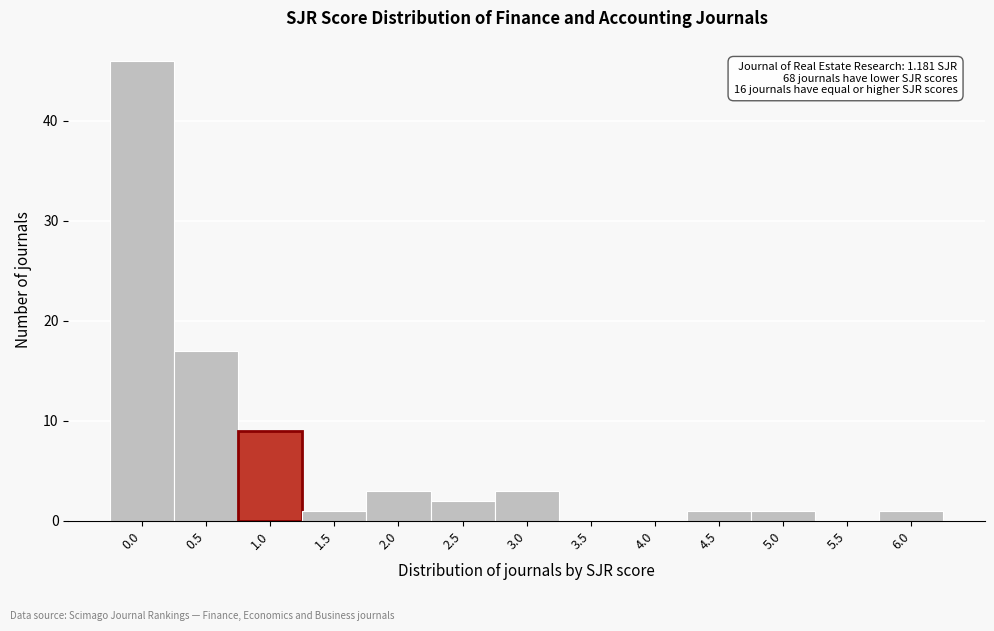

Reading left to right, extract all data points from this chart.

0.0=46	0.5=17	1.0=9	1.5=1	2.0=3	2.5=2	3.0=3	3.5=0	4.0=0	4.5=1	5.0=1	5.5=0	6.0=1